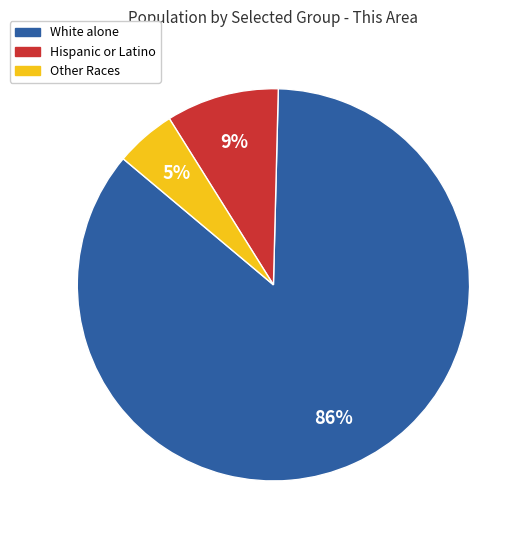

How many segments does this pie chart have?

3